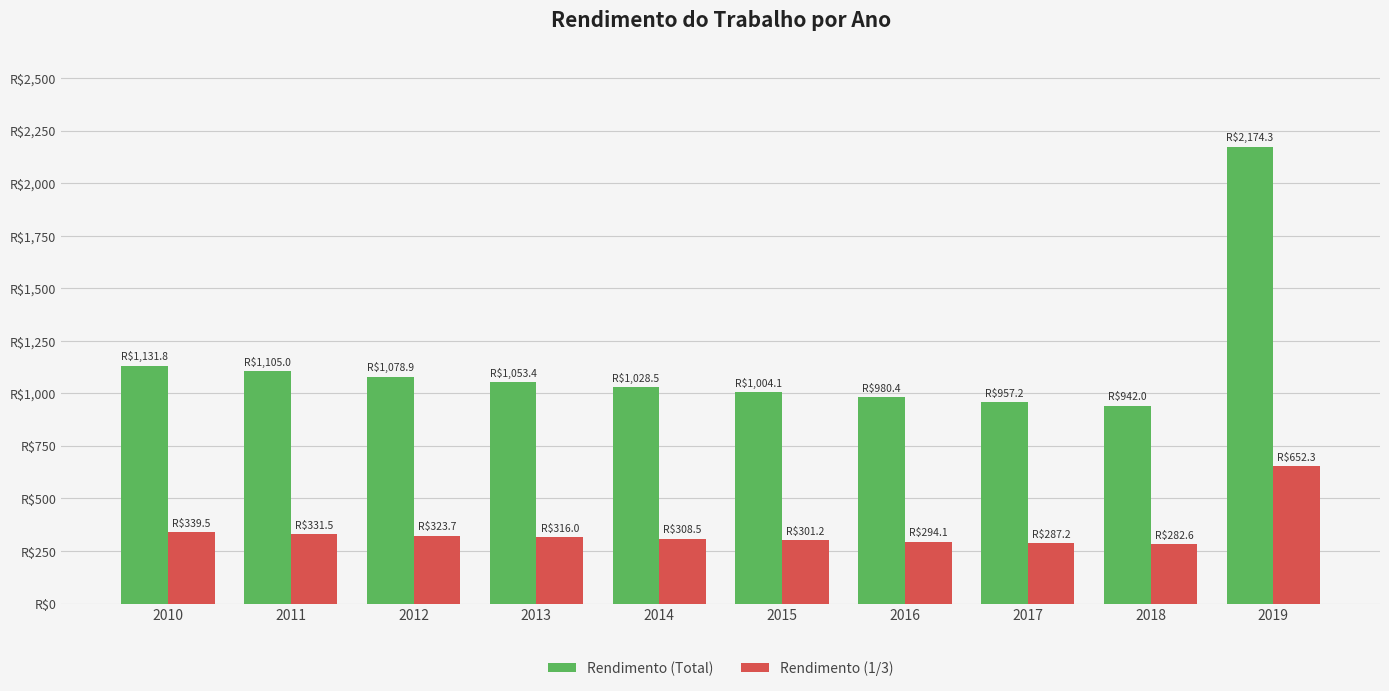

At which label does Rendimento (Total) reach its minimum?

2018